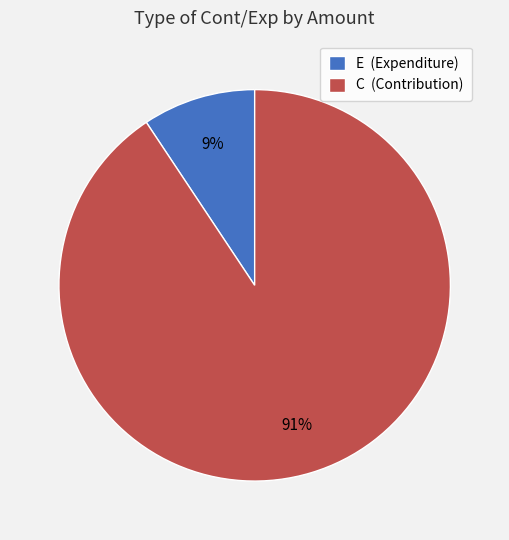

To the nearest percent, what is the average slice percentage?

50%